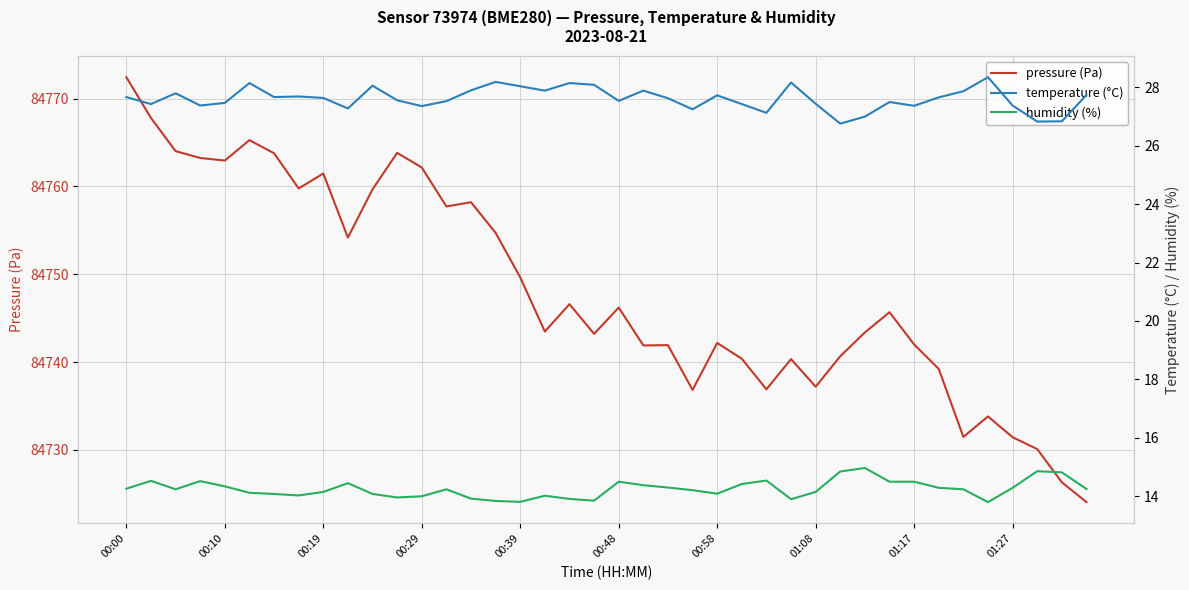

At which label does pressure (Pa) first exceed 84745?

00:00